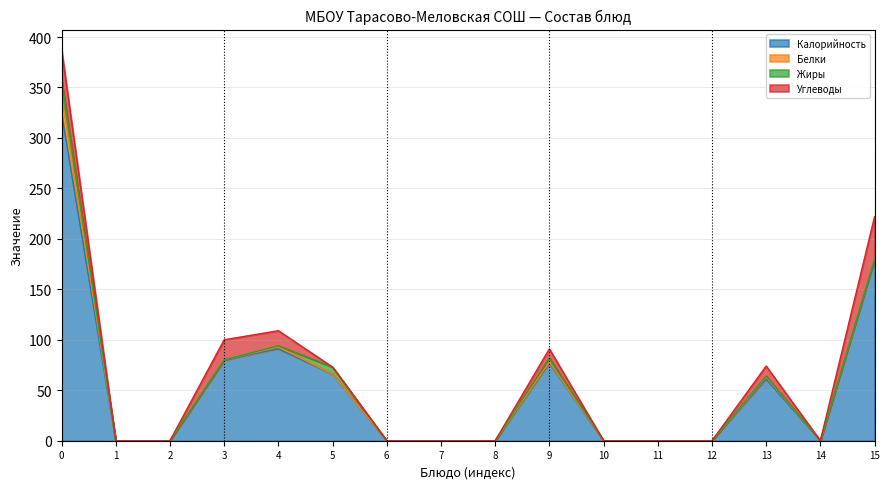

The Калорийность series shows 0 at 2 блюдо. True or false?

True